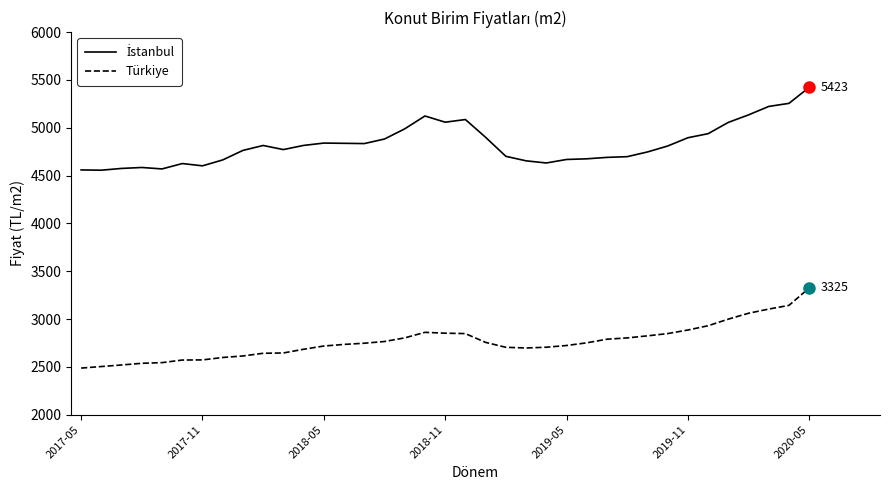

What is the smallest value displayed?

2487.9